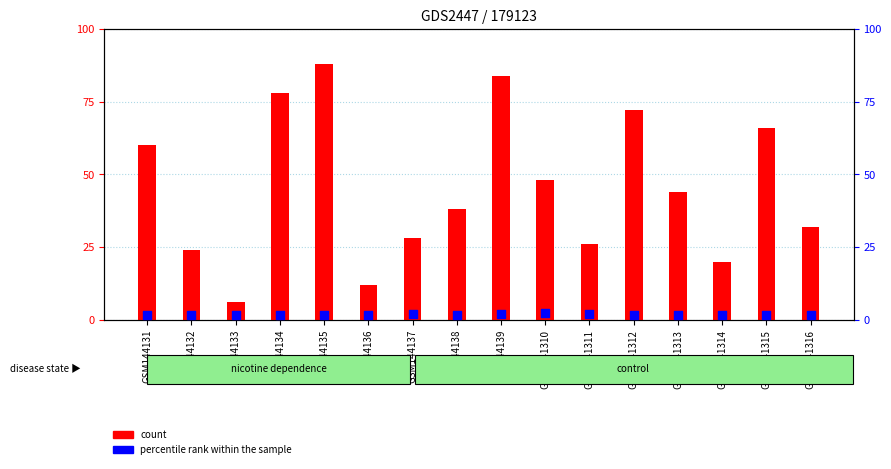

Which series reaches the minimum Y coordinate?

count